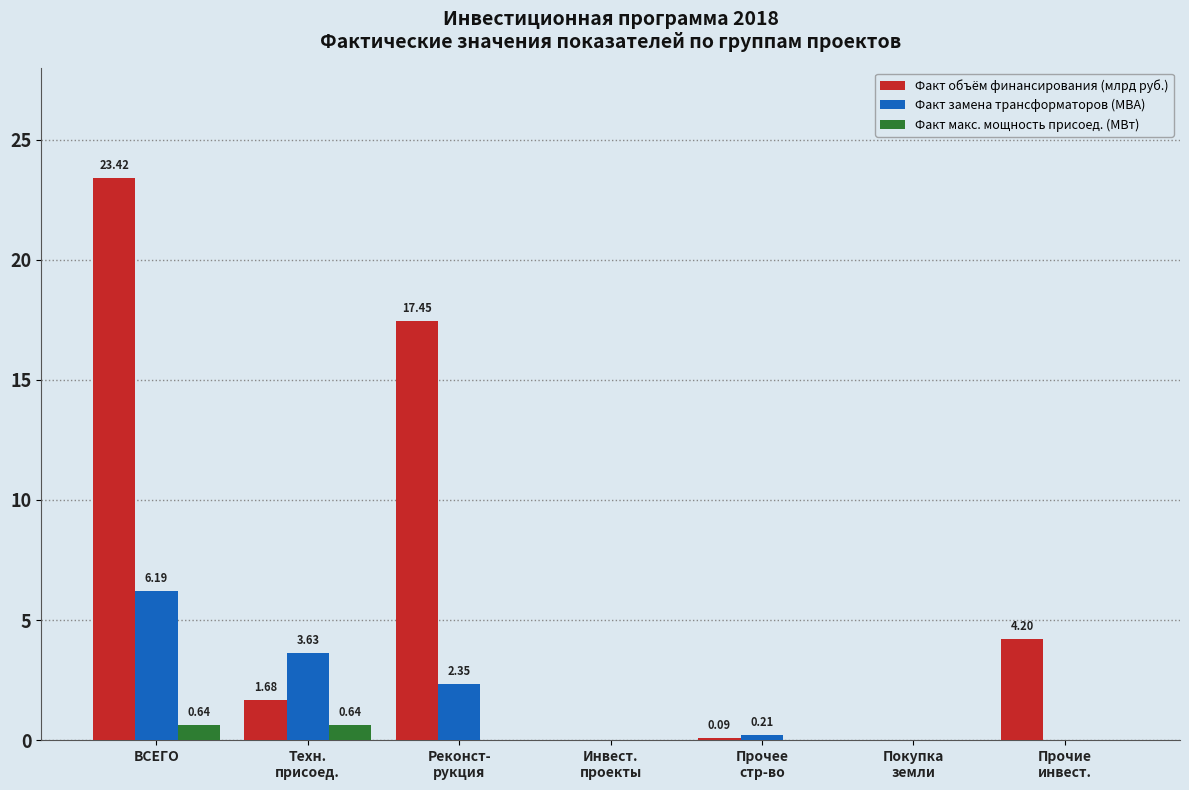

What is the sum of all Факт замена трансформаторов (МВА) values?

12.4